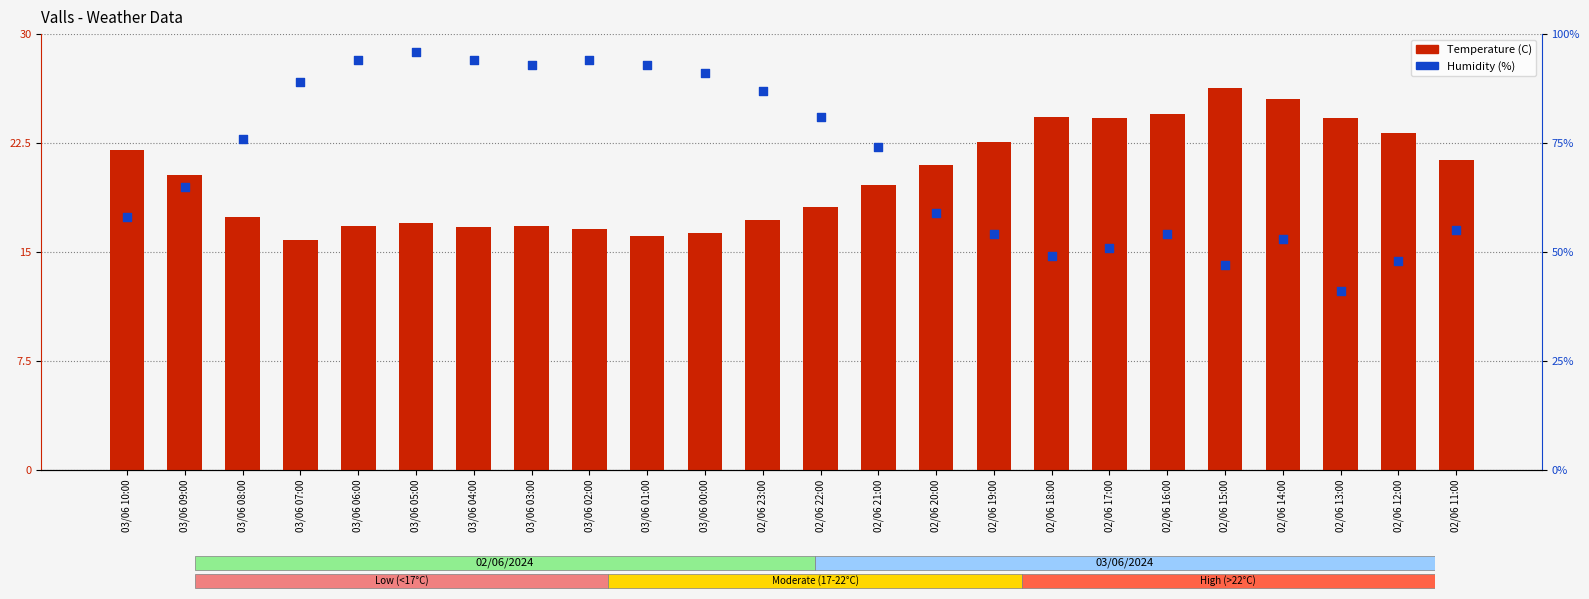

What are all the series names shown in the legend?

Temperature (C), Humidity (%)